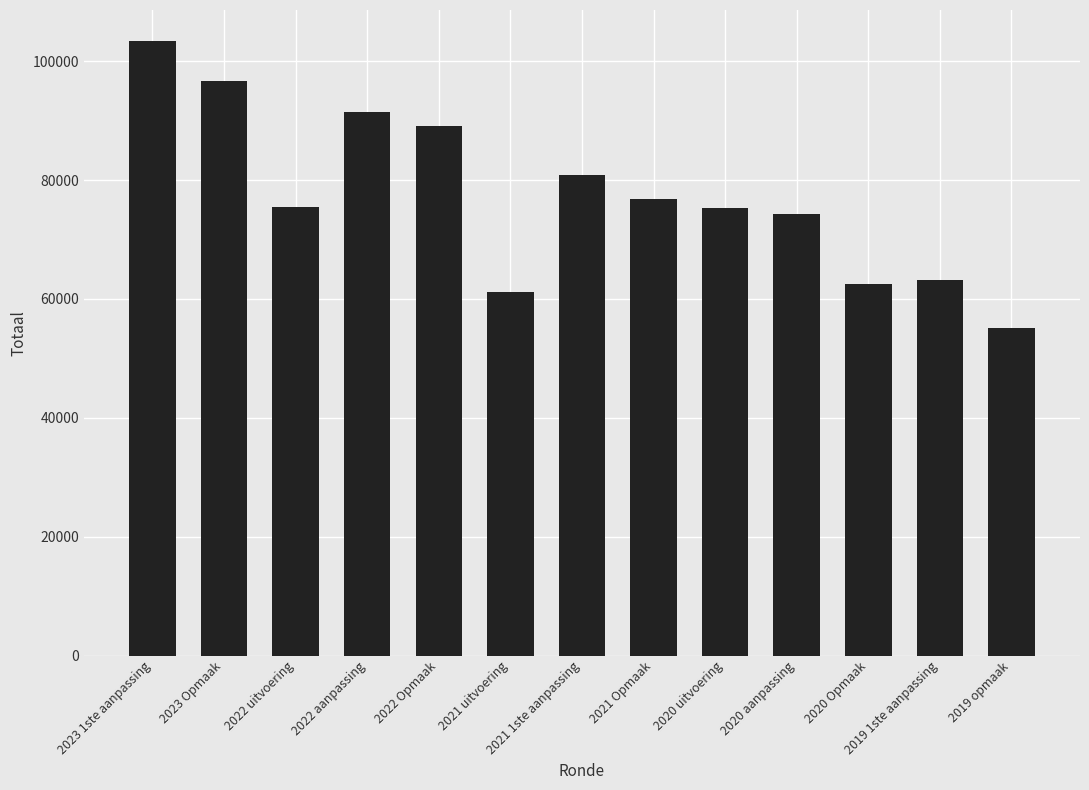

What is the smallest value displayed?

55126